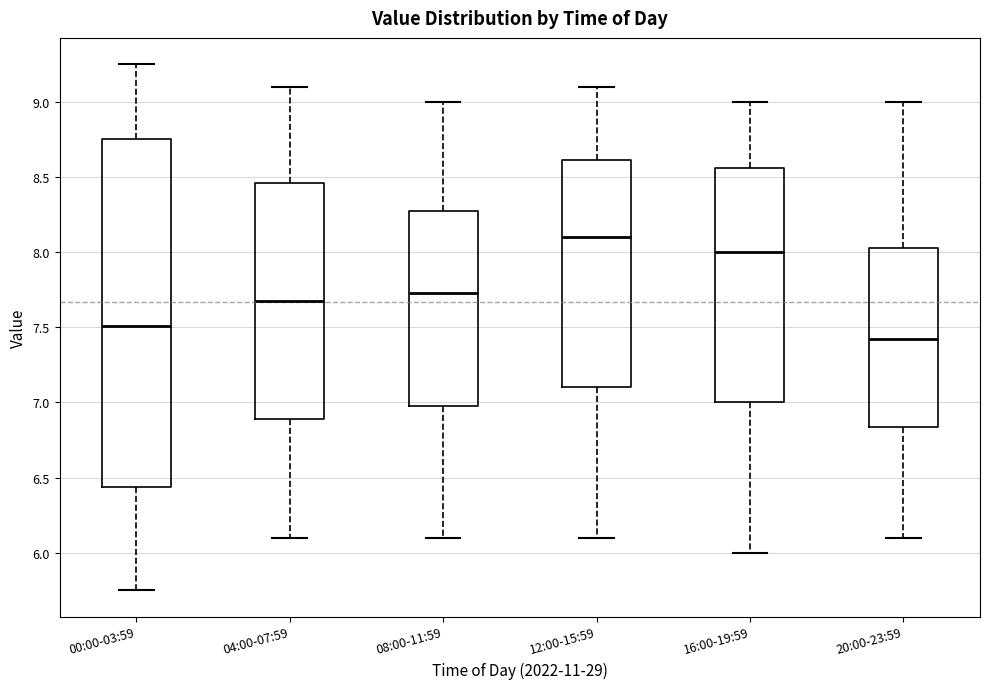

Where does the upper whisker of the box for 08:00-11:59 end on the y-axis? The values are not printed on the chart, so give them approximately, as read against the axis.

9.00